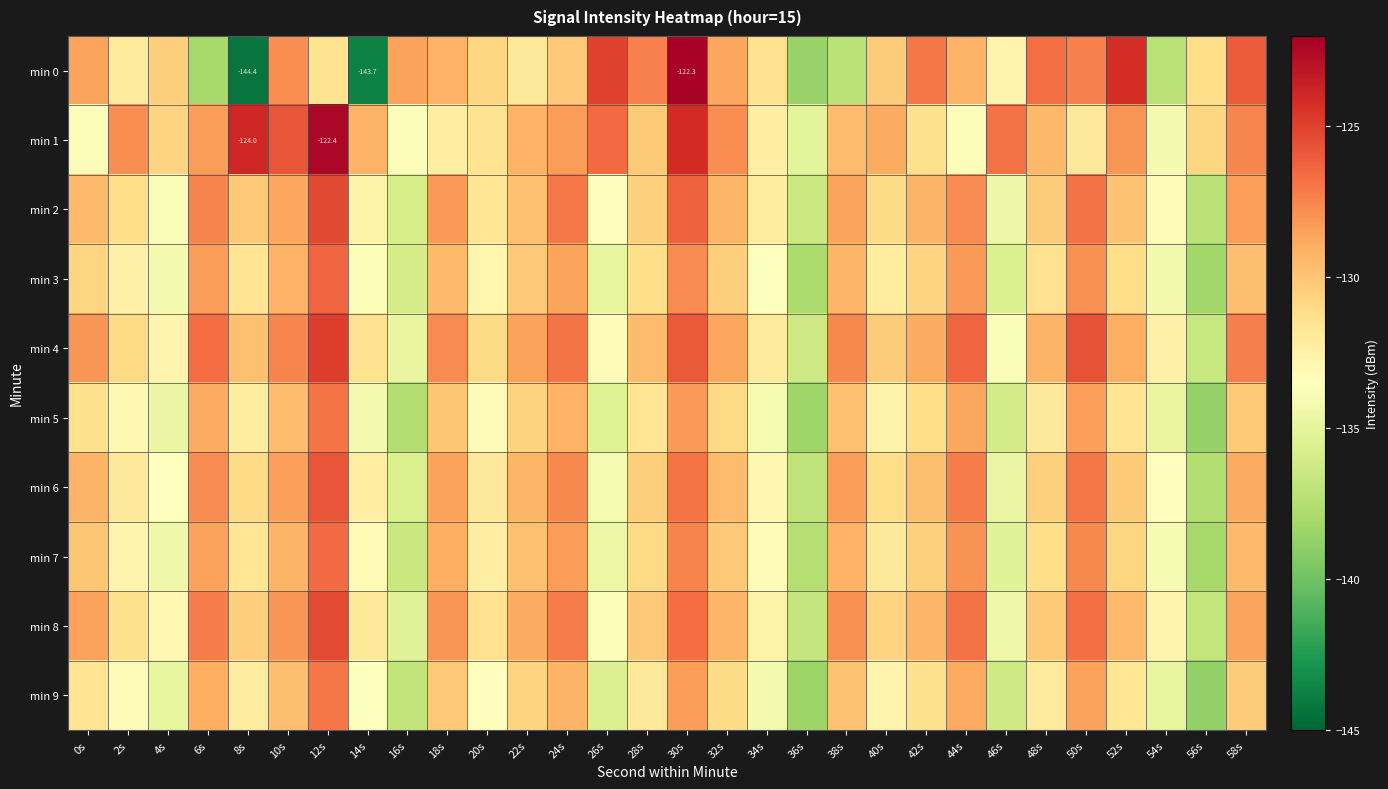

What is the sum of the min 4 values at 40s and 56s?

-266.9